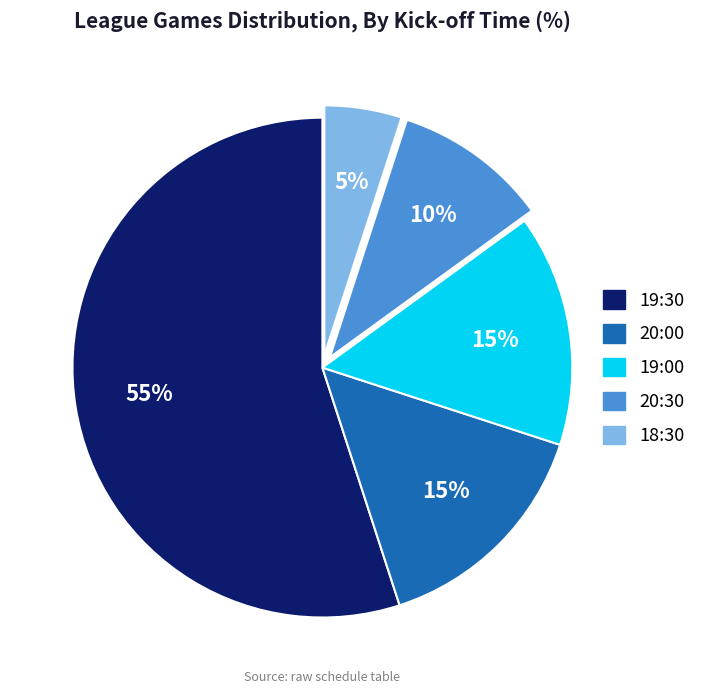

To the nearest percent, what is the difference between the largest and smallest slice percentages?

50%